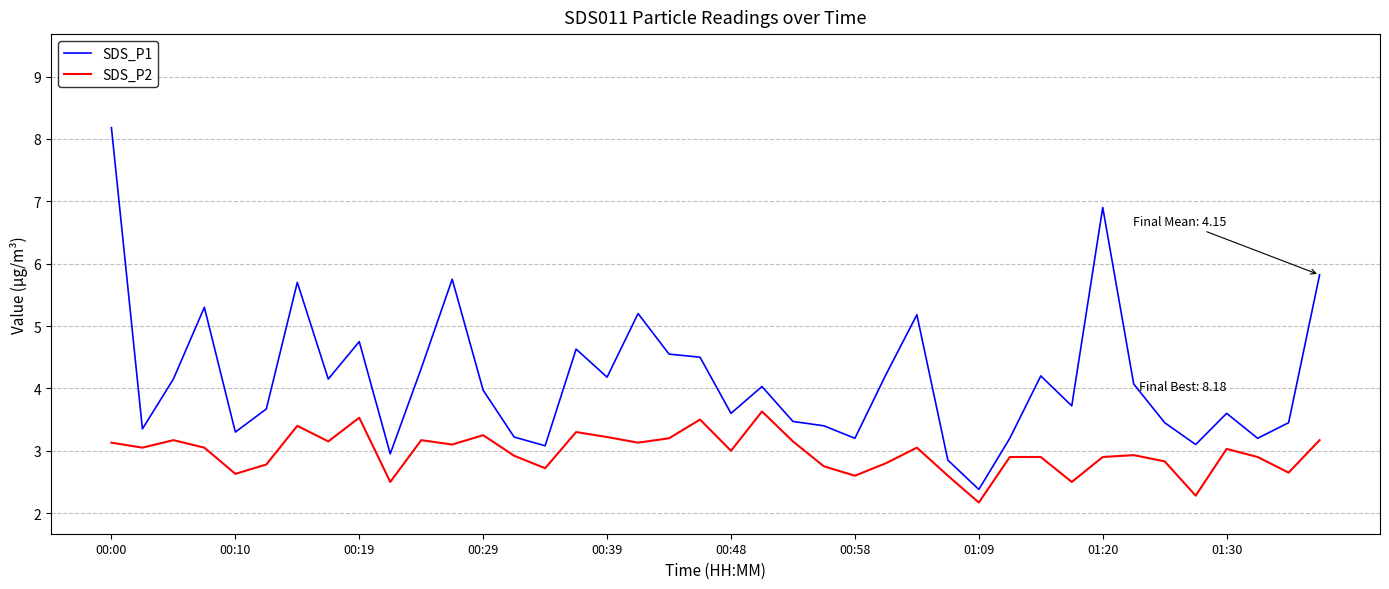

How many distinct data groups are displayed?

2